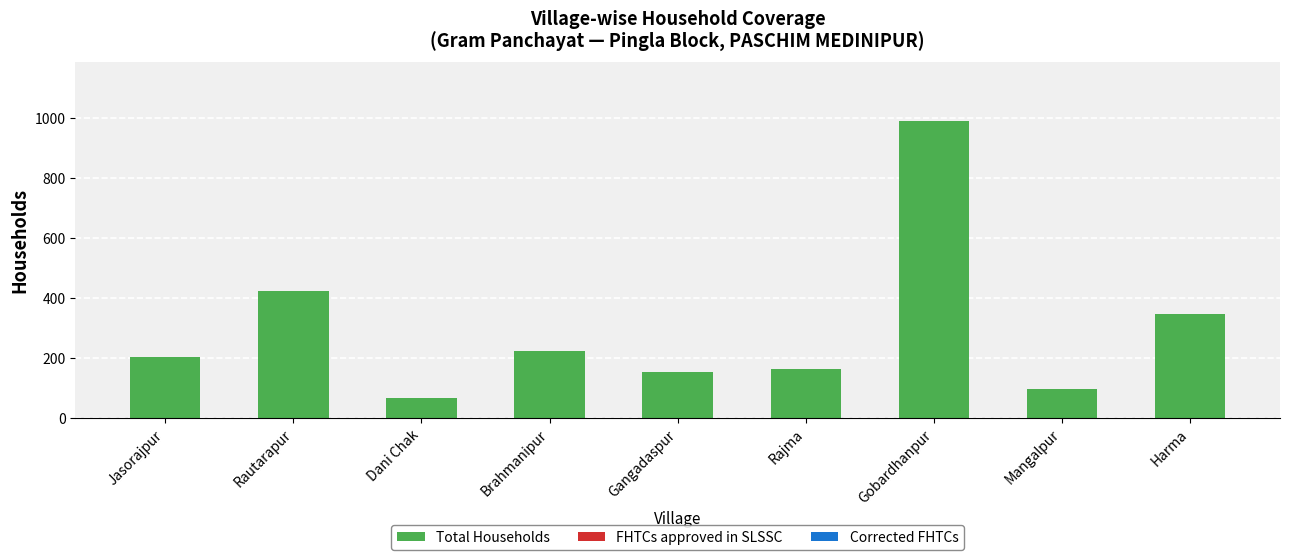

True or false: the data shows 1417 at Gobardhanpur.

False